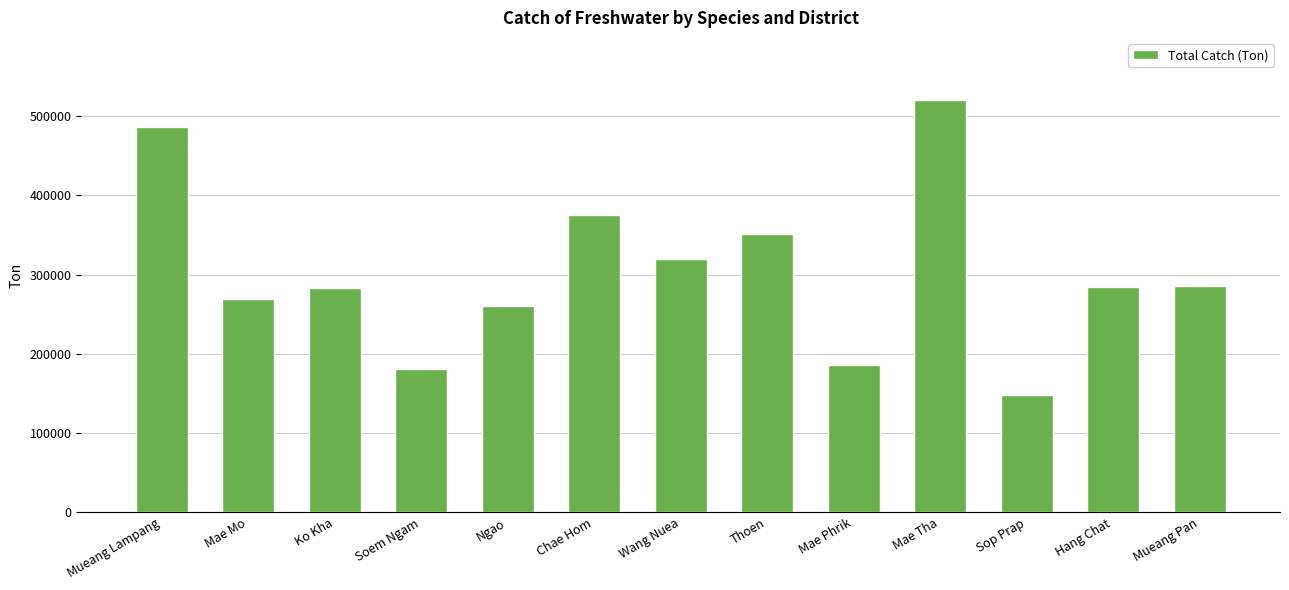

What value does the data have at Ko Kha?

283566